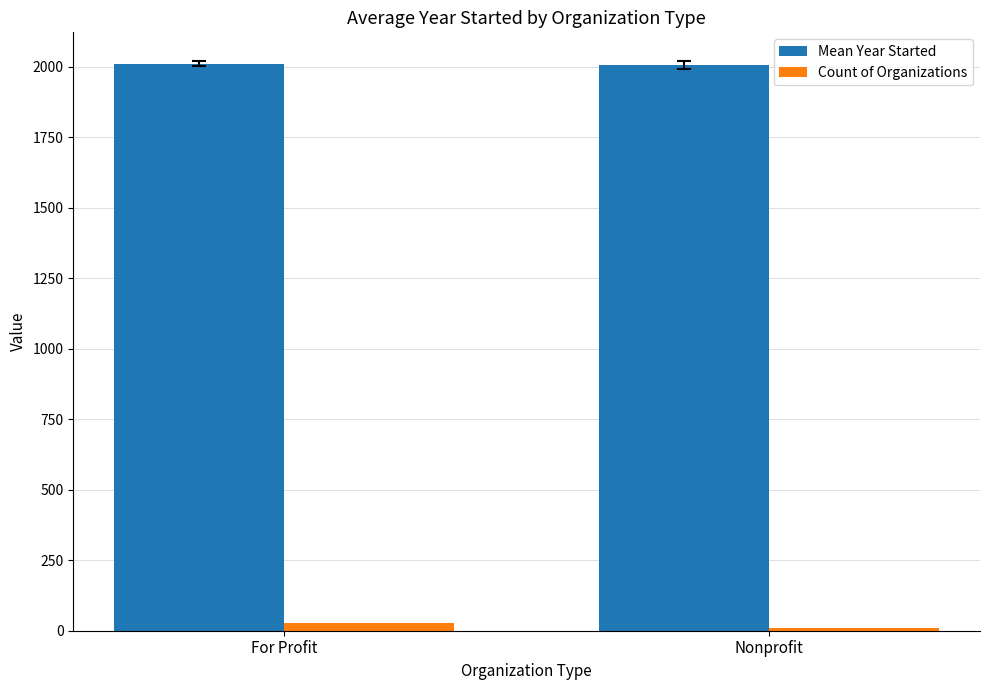

What is the sum of the Mean Year Started values at Nonprofit and For Profit?

4017.6